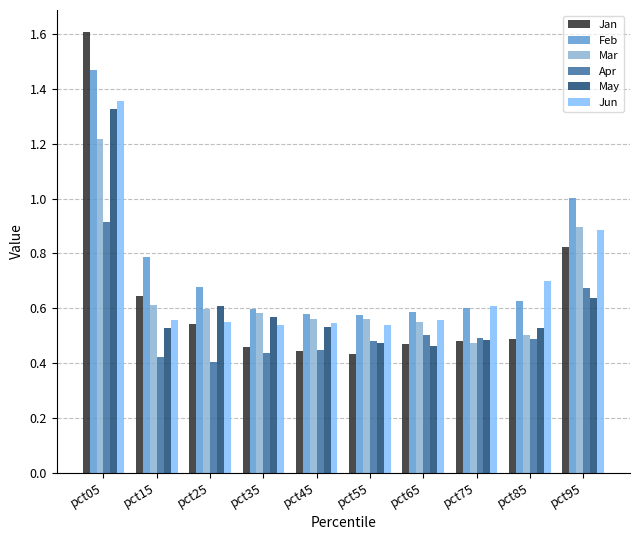

At which category does the chart reach its peak across all series?

pct05